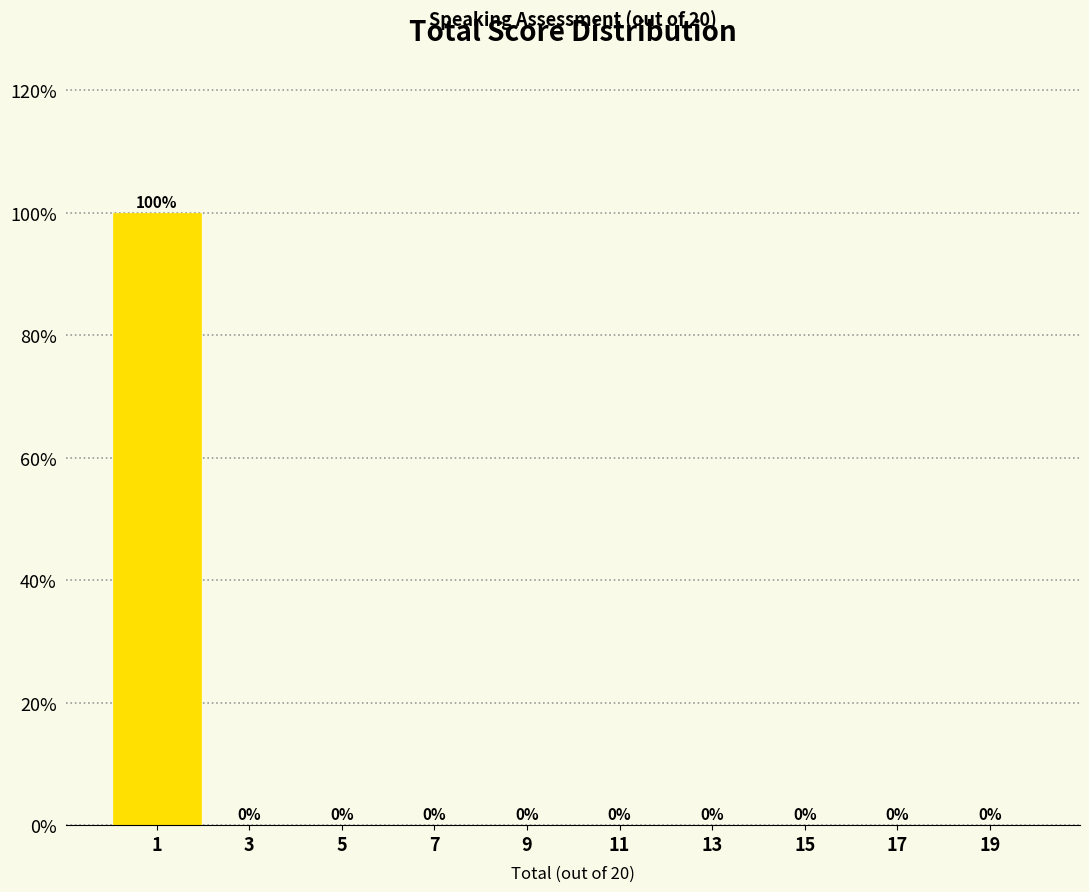

Over which range of the x-axis is the bar tallest?

0 to 2